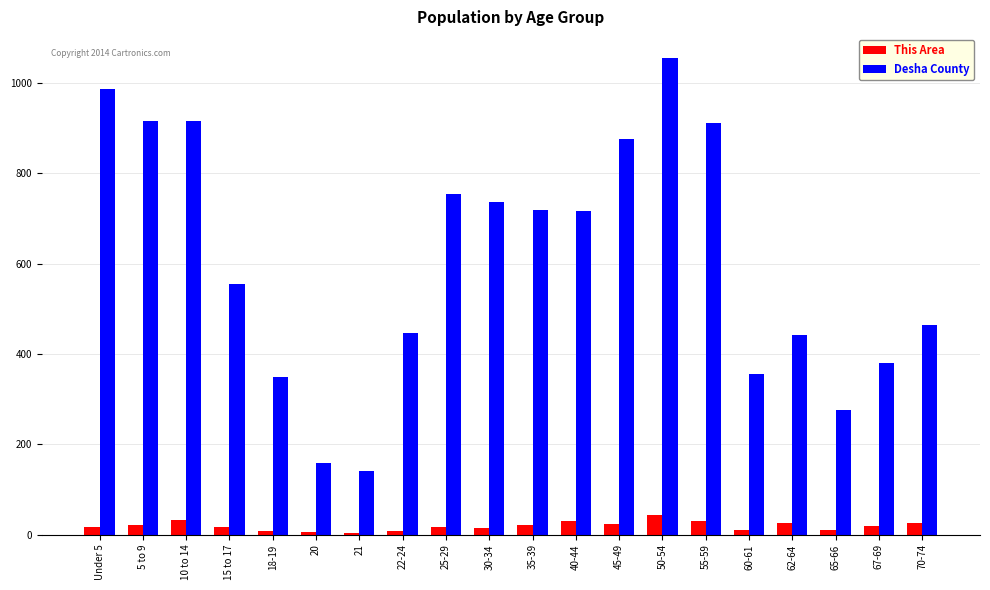

What is the average value of the This Area series?

19